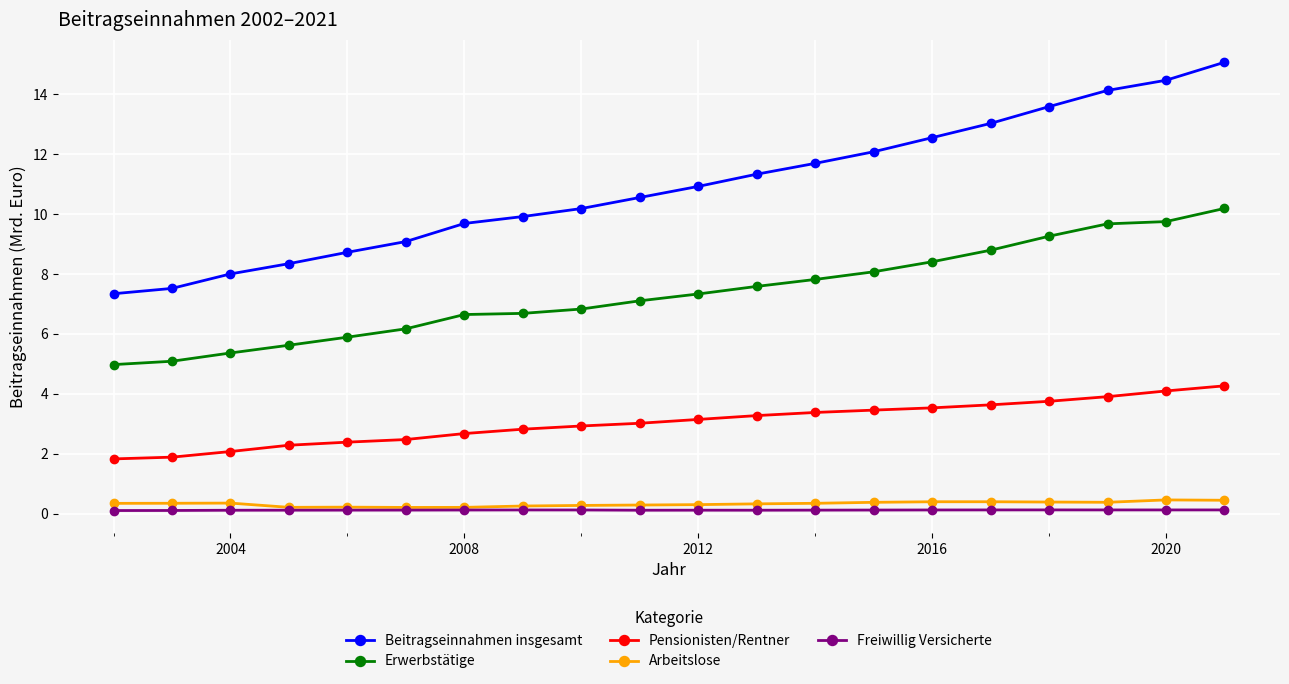

Which series has the largest range (max minus min)?

Beitragseinnahmen insgesamt